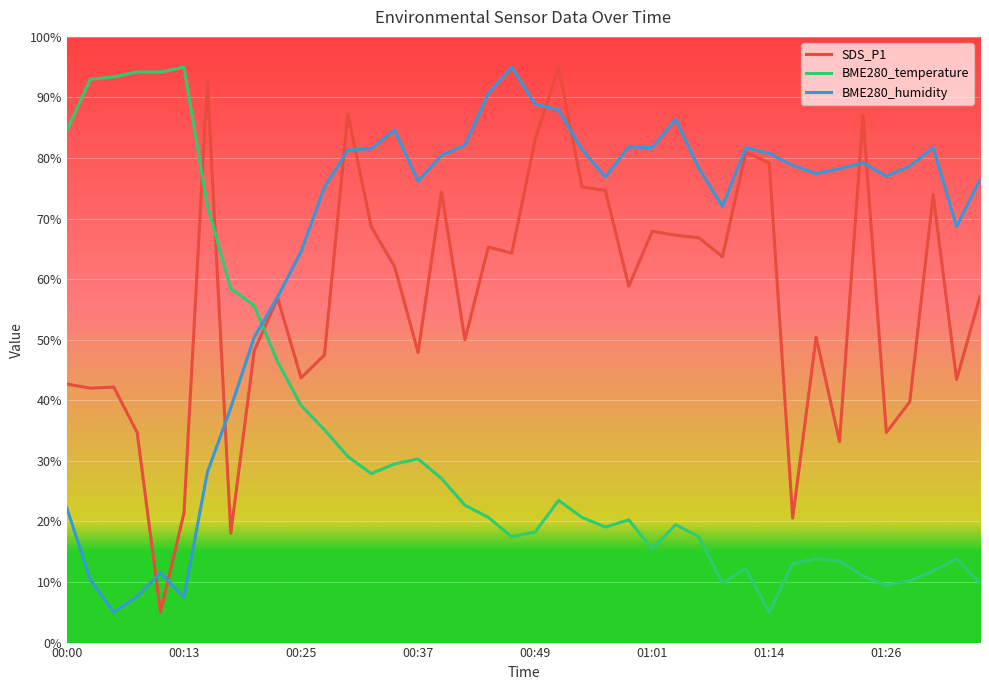

In BME280_humidity, how many points are higher than both neighbors (excluding endpoints)?

8